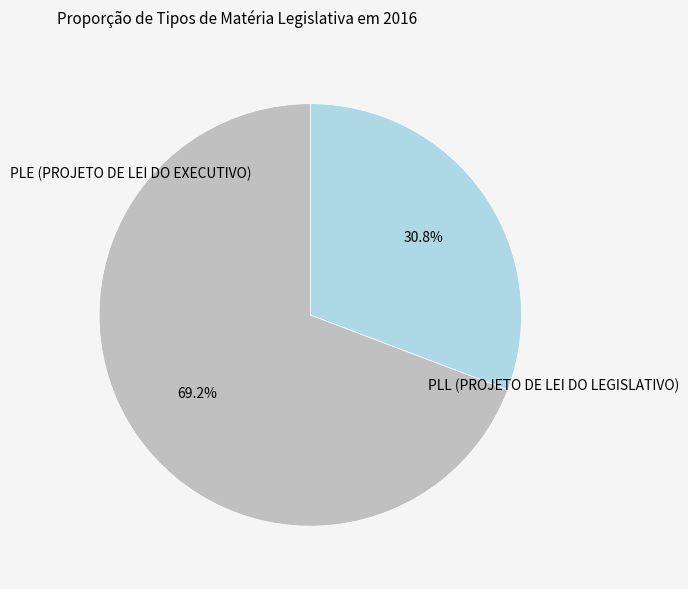

Is there any slice that represents more than half of the pie?

Yes